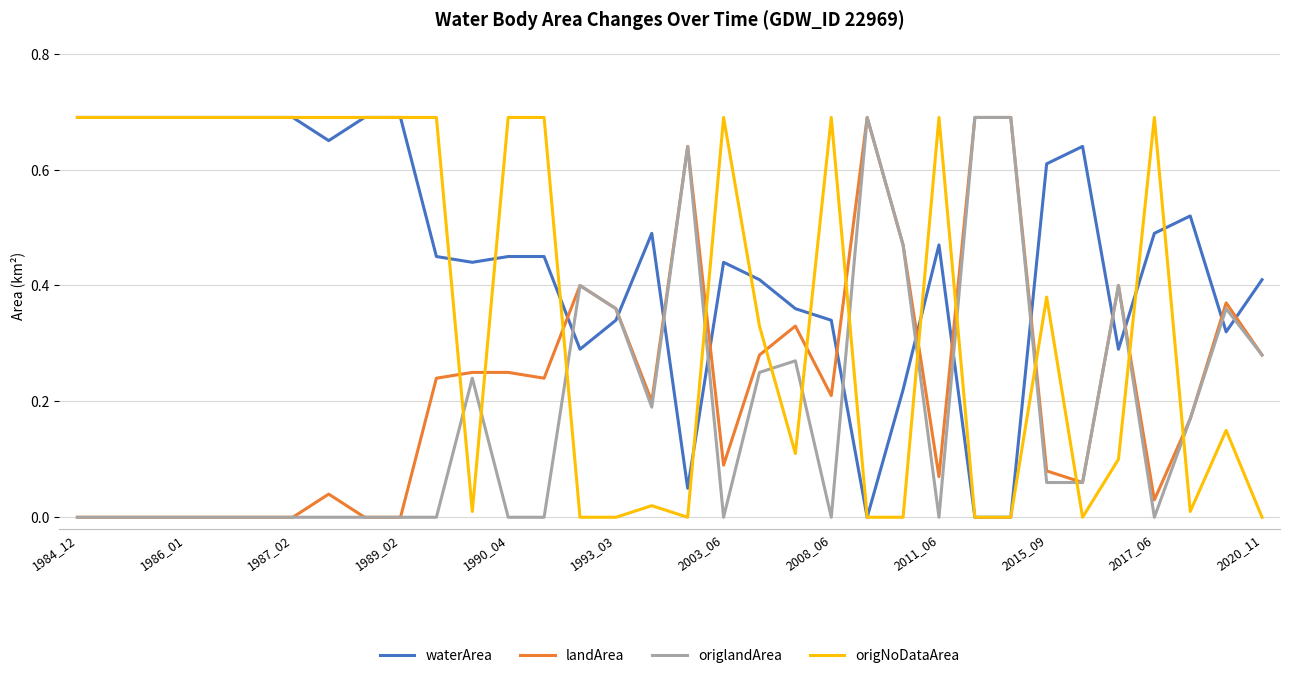

True or false: landArea and origNoDataArea intersect in this chart.

True